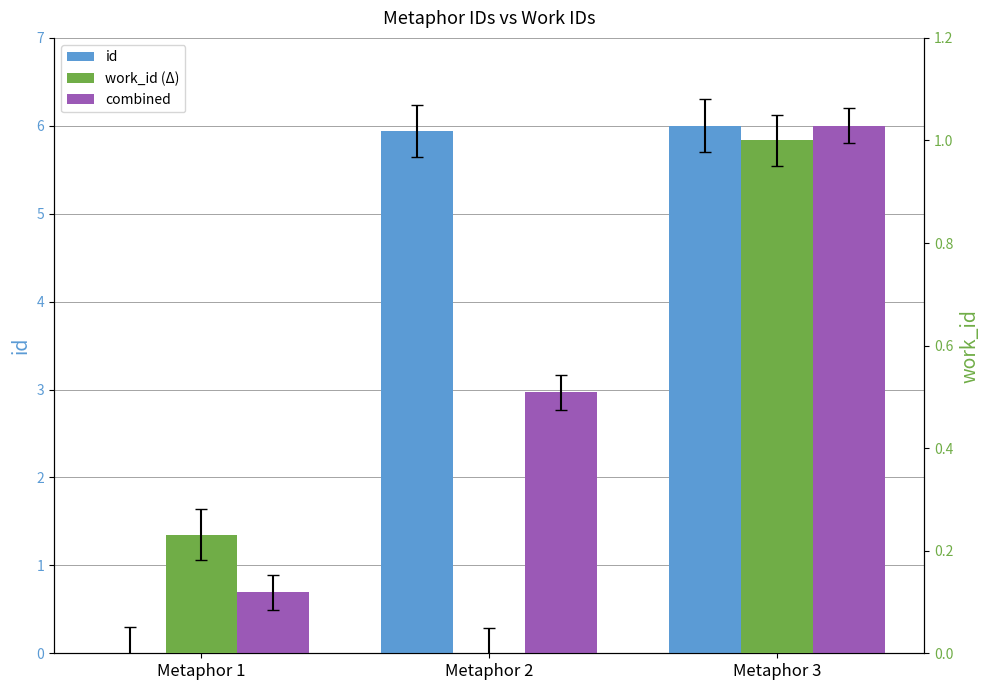

At Metaphor 1, list the series in order from largest to smallest.

combined, work_id (Δ), id